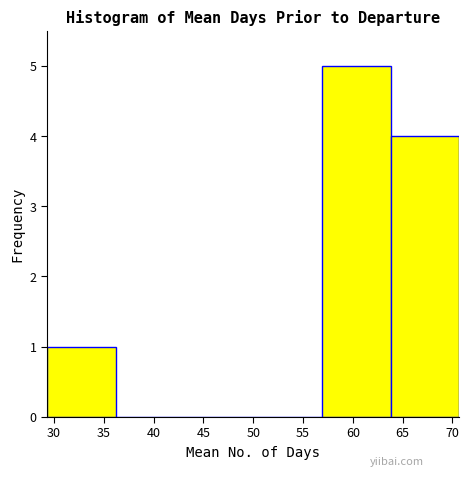

Reading left to right, transcribe this chart: for each bar, give the range it covers on the x-axis and its height. Neither the bar edges nor the heights are printed on the chart, so give them approximately, as read against the axes.

29.3 to 36.2: 1
36.2 to 43.1: 0
43.1 to 50.0: 0
50.0 to 56.9: 0
56.9 to 63.8: 5
63.8 to 70.7: 4